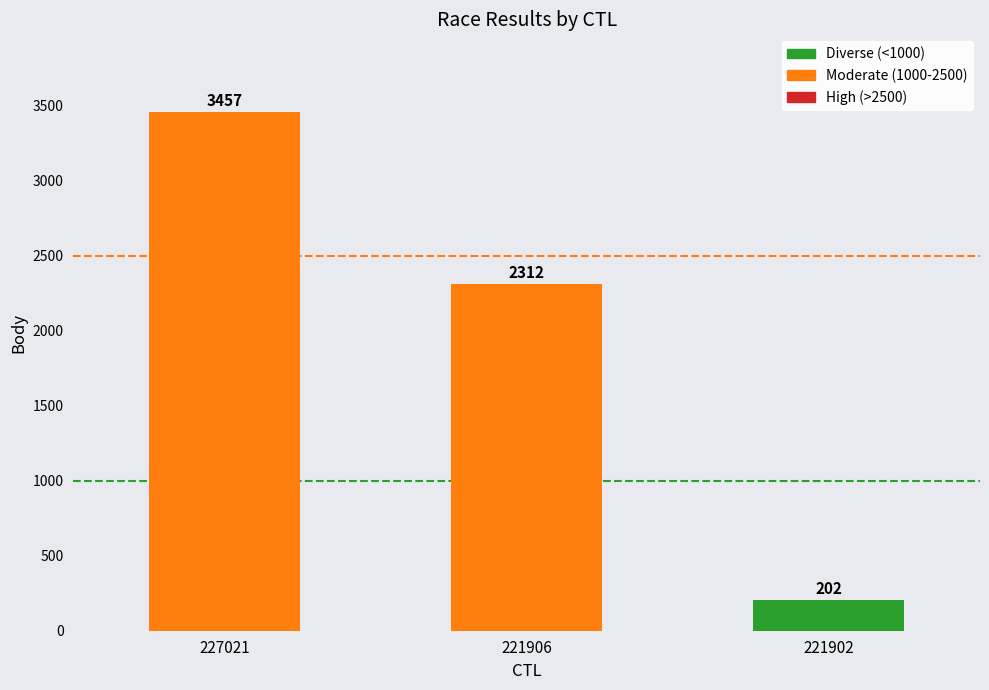

What is the minimum value shown in the chart?

202